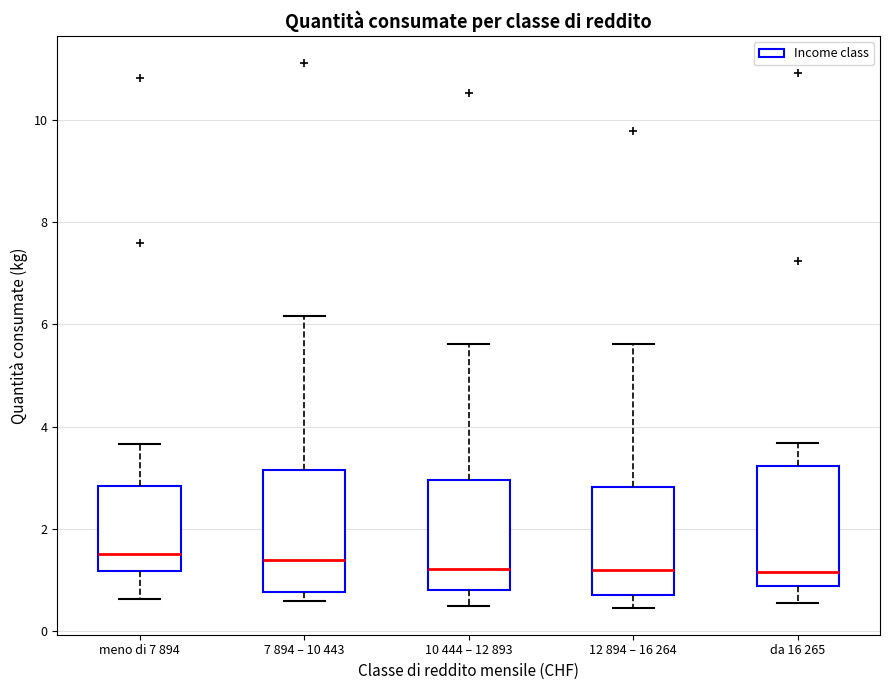

Reading left to right, transcribe this box plot: for each box, give where its median line is, the range the box spans, and where its two whiskers end, as read against the y-axis. The values are not printed on the chart, so give them approximately, as read against the axis.

meno di 7 894: median 1.6, box 1.2 to 2.8, whiskers 0.6 to 3.6
7 894 – 10 443: median 1.4, box 0.8 to 3.2, whiskers 0.6 to 6.2
10 444 – 12 893: median 1.2, box 0.8 to 3.0, whiskers 0.4 to 5.6
12 894 – 16 264: median 1.2, box 0.8 to 2.8, whiskers 0.4 to 5.6
da 16 265: median 1.2, box 0.8 to 3.2, whiskers 0.6 to 3.6